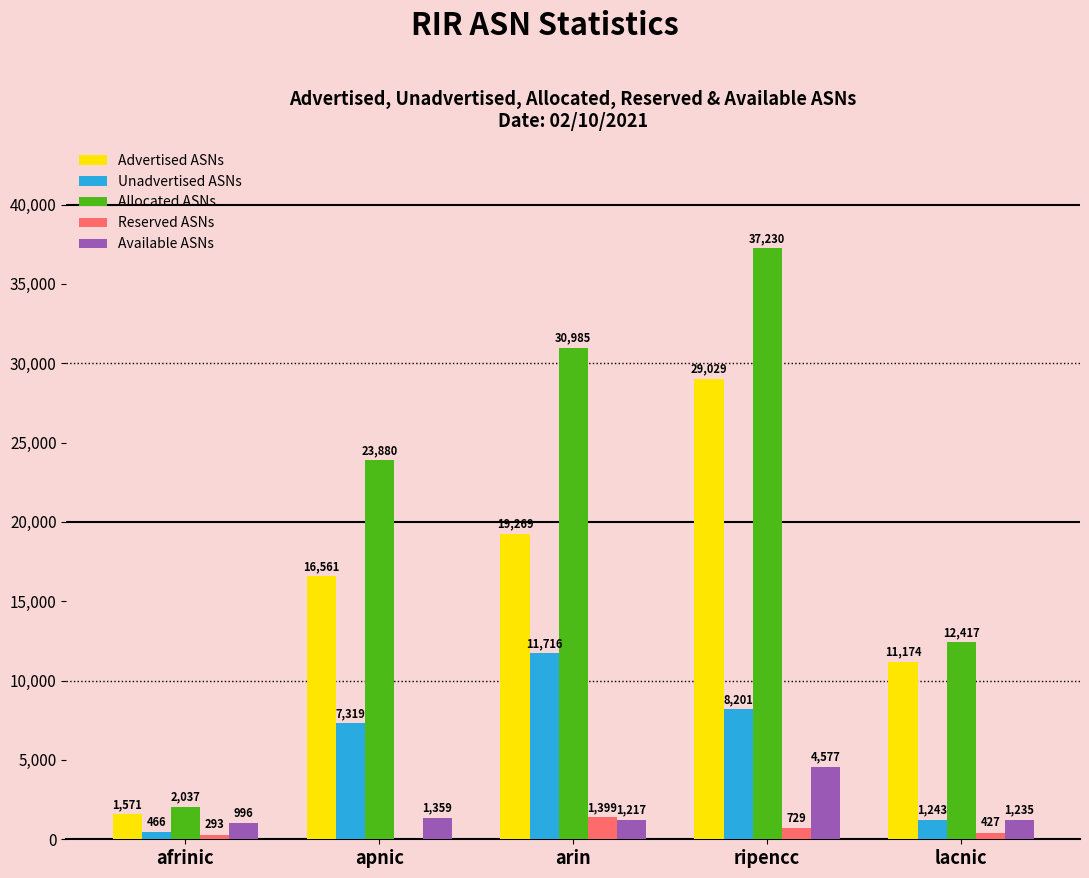

Count the number of categories in the chart.

5